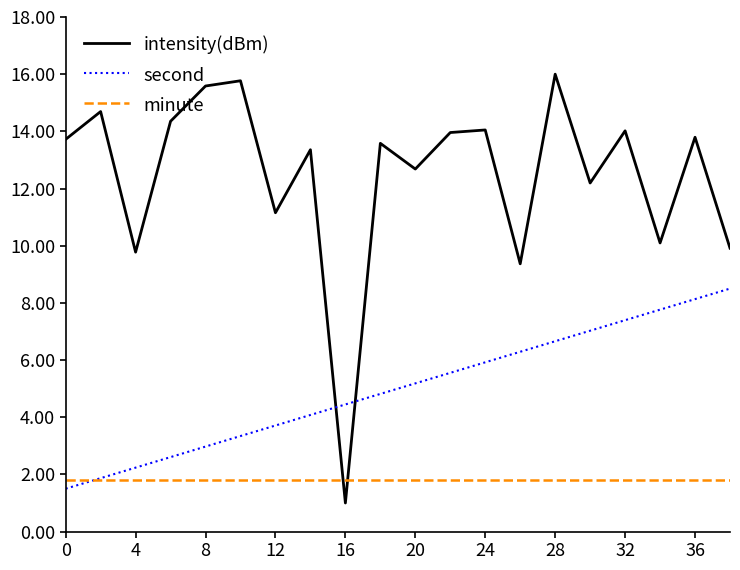

What is the average value of the second series?

5.0